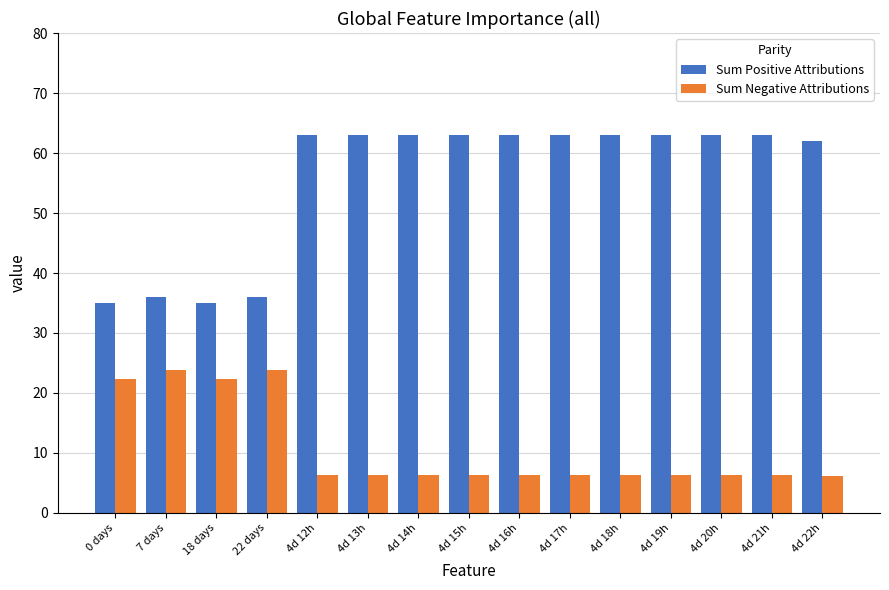

At how many categories does at least one series exceed 15?

15